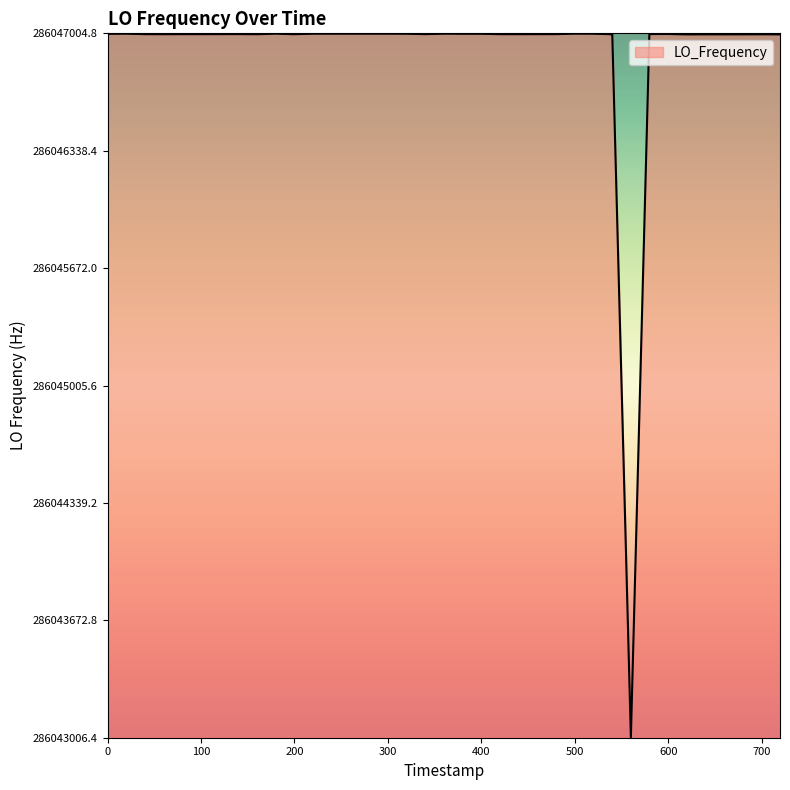

How many lines are shown in the chart?

1